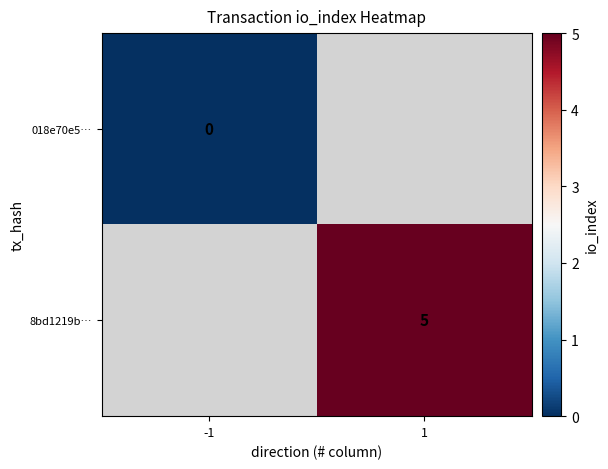

How many data points does each series have?

2